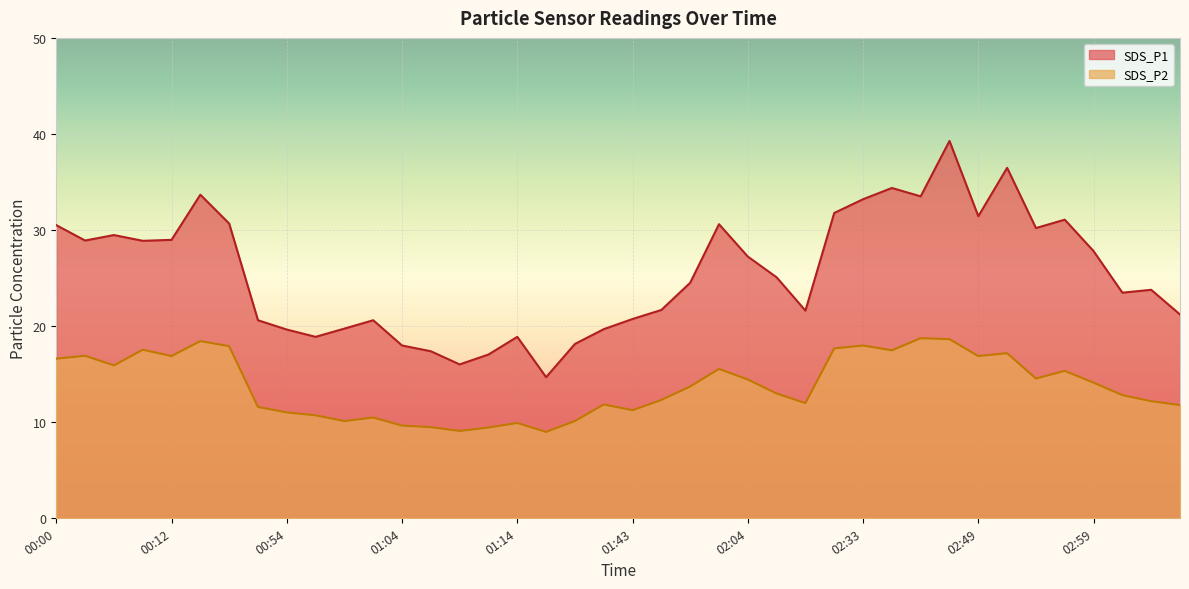

What is the difference between the highest and lowest values at 00:17?

12.8